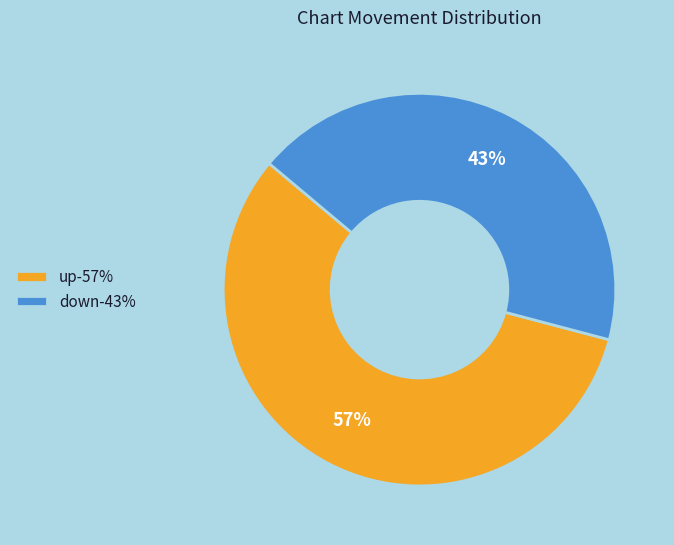

Is it true that up is 44% of the pie?

False